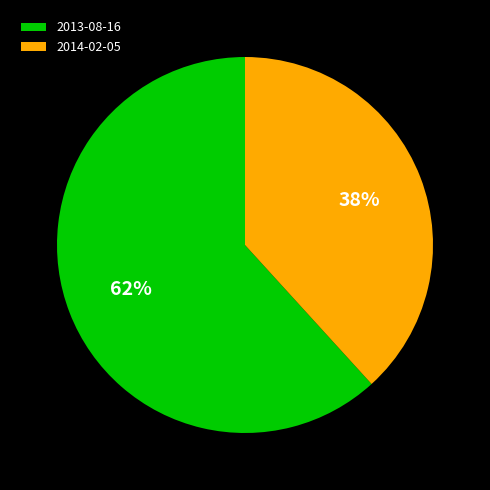

Which slice is the smallest?

2014-02-05